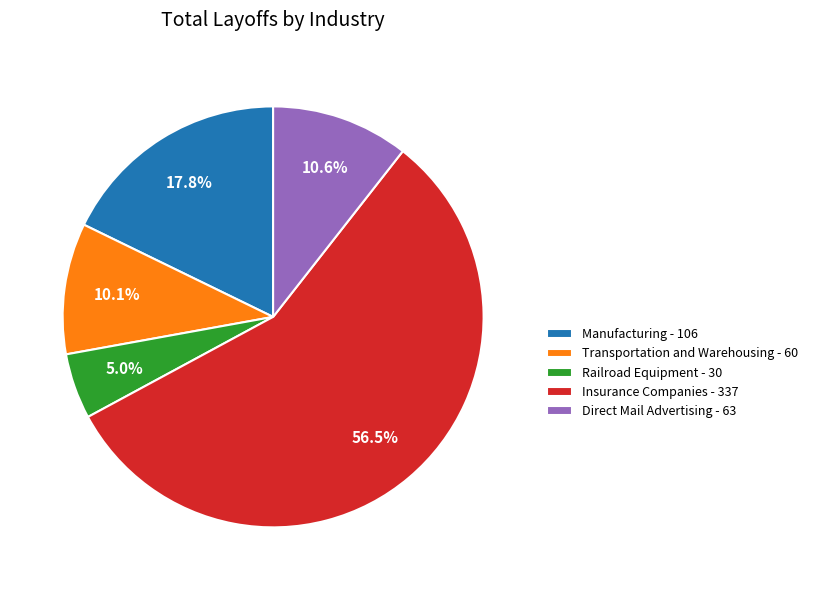

How many segments does this pie chart have?

5